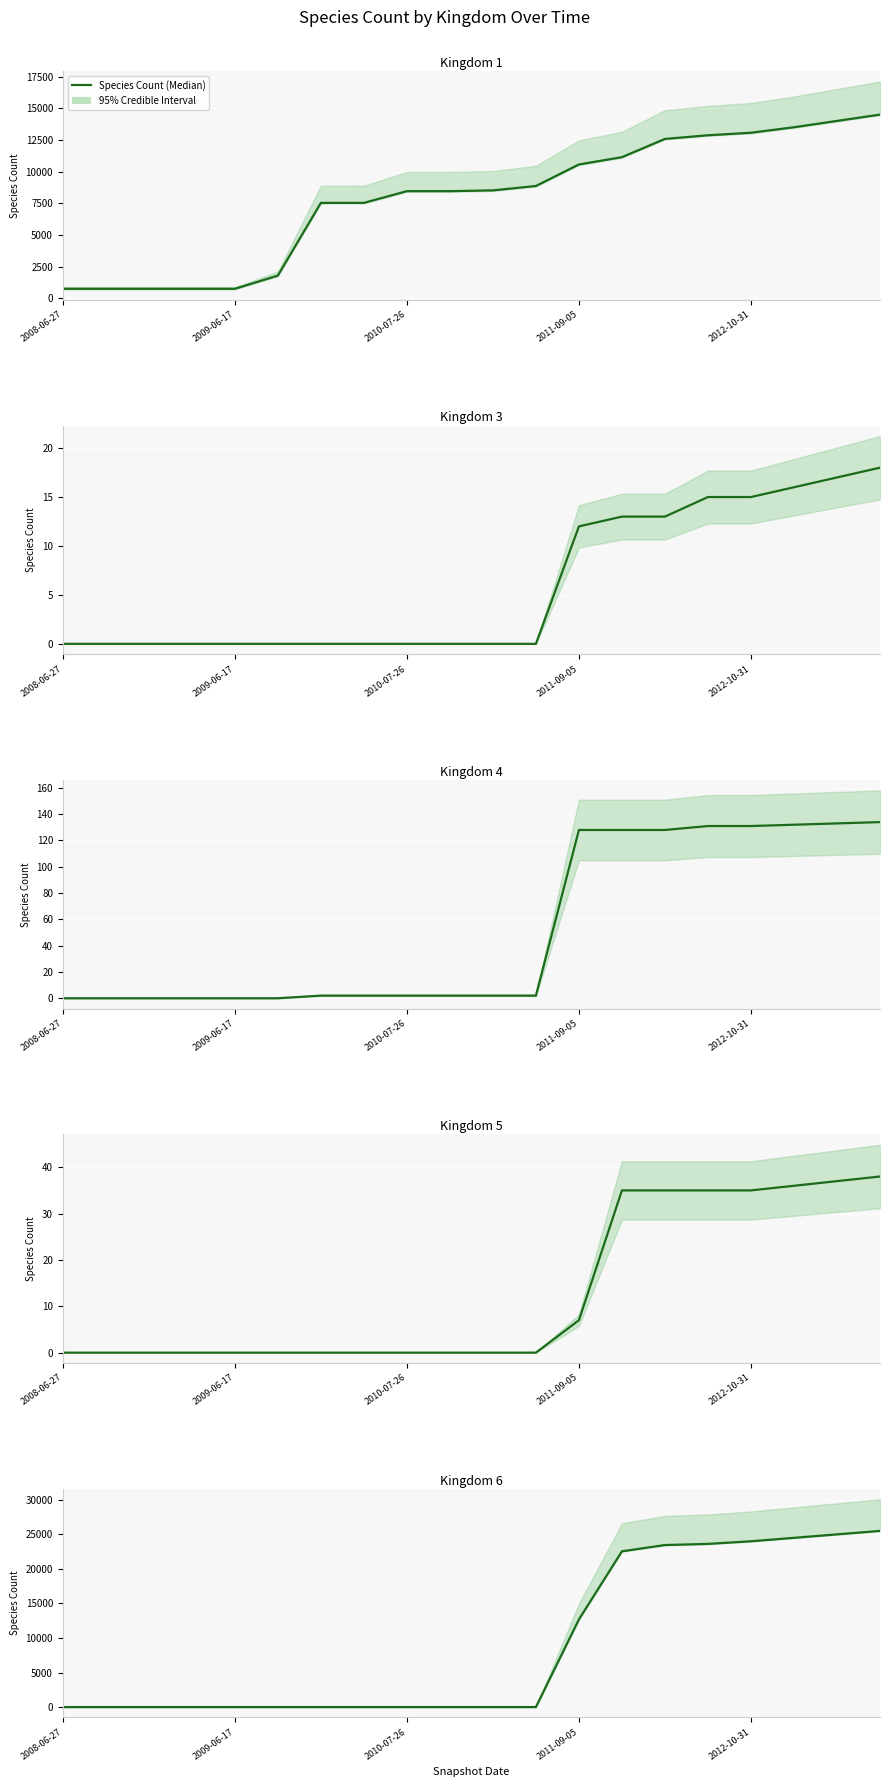

The Kingdom 6 (Median) series shows 8582 at 5. True or false?

False